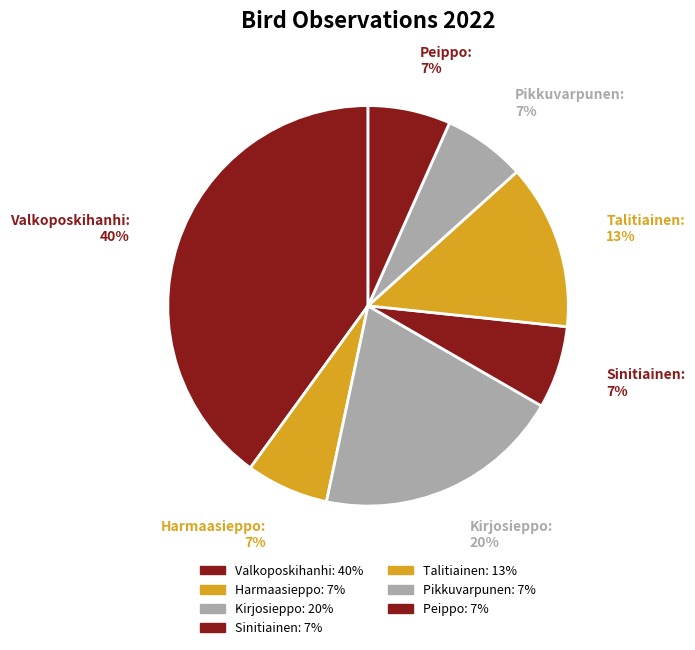

To the nearest percent, what is the difference between the largest and smallest slice percentages?

33%